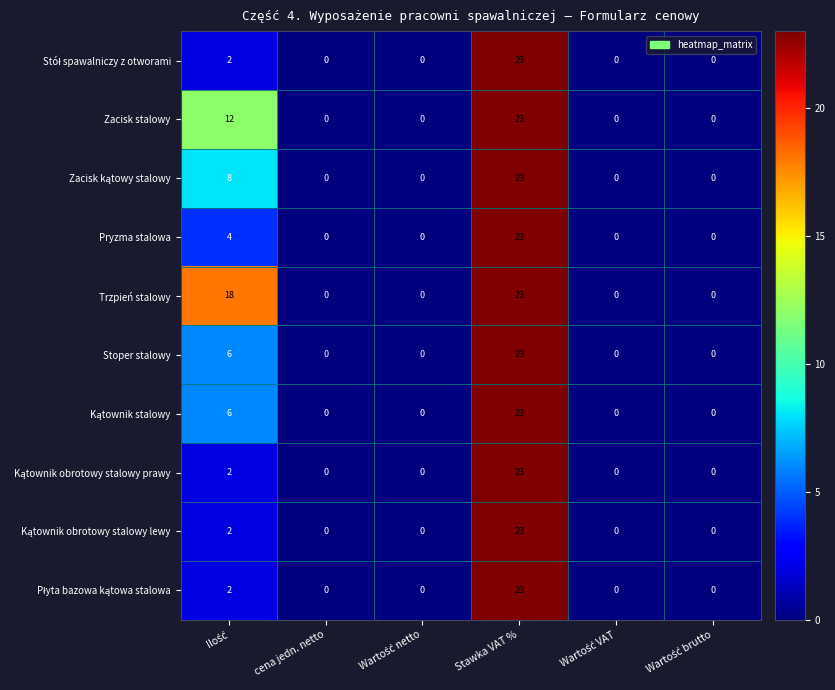

How many categories are shown in the chart?

6